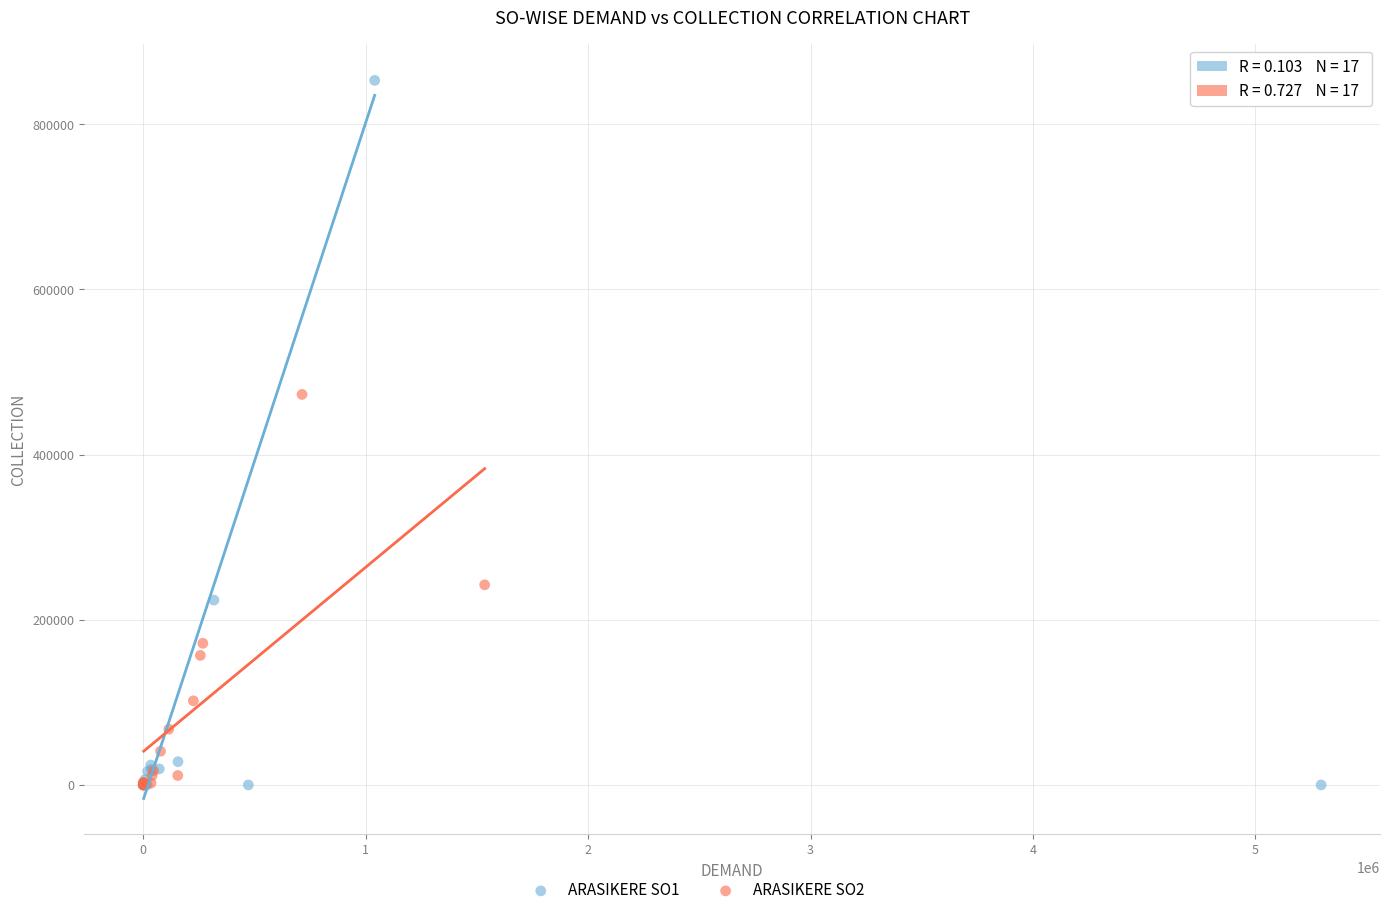

Which series contains the highest Y value?

ARASIKERE SO1